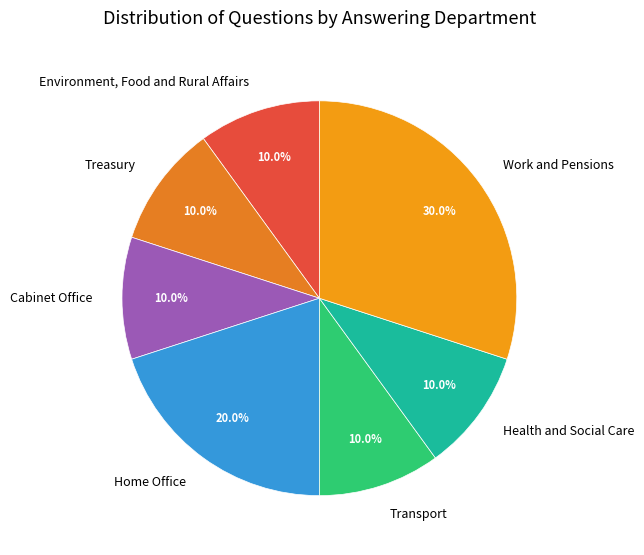

Does any single category account for the majority?

No